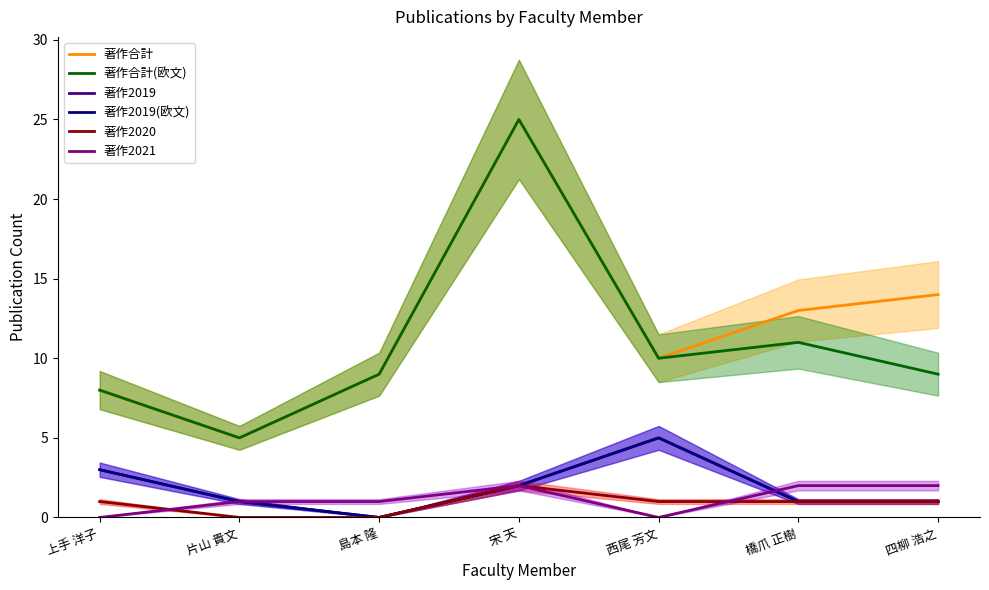

In 著作合計(欧文), how many points are higher than both neighbors (excluding endpoints)?

2